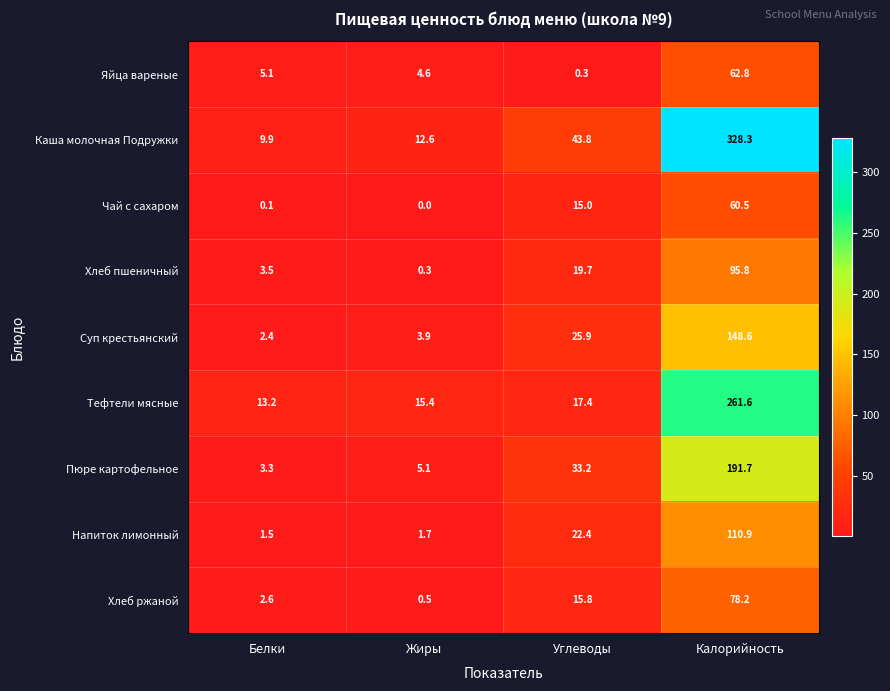

The Хлеб ржаной series shows 0.5 at Жиры. True or false?

True